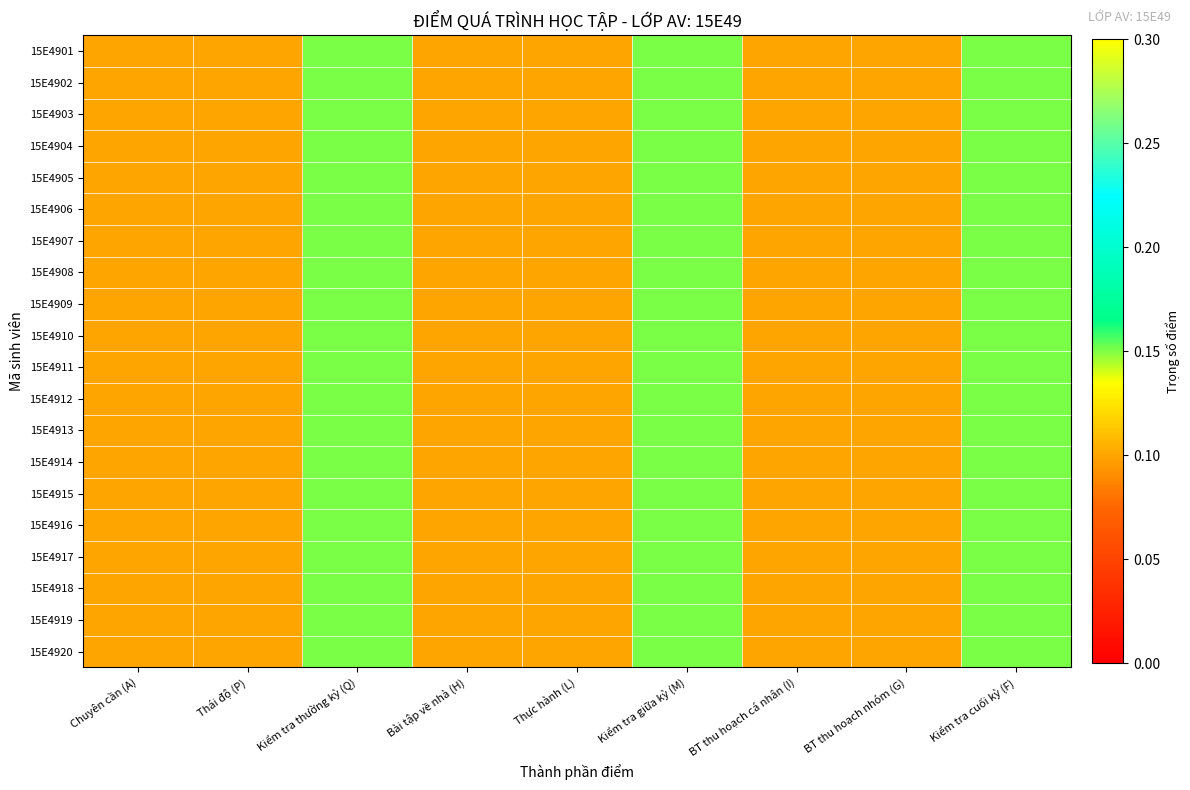

Rank the series by their maximum value, from lowest to highest.

15E4901, 15E4902, 15E4903, 15E4904, 15E4905, 15E4906, 15E4907, 15E4908, 15E4909, 15E4910, 15E4911, 15E4912, 15E4913, 15E4914, 15E4915, 15E4916, 15E4917, 15E4918, 15E4919, 15E4920